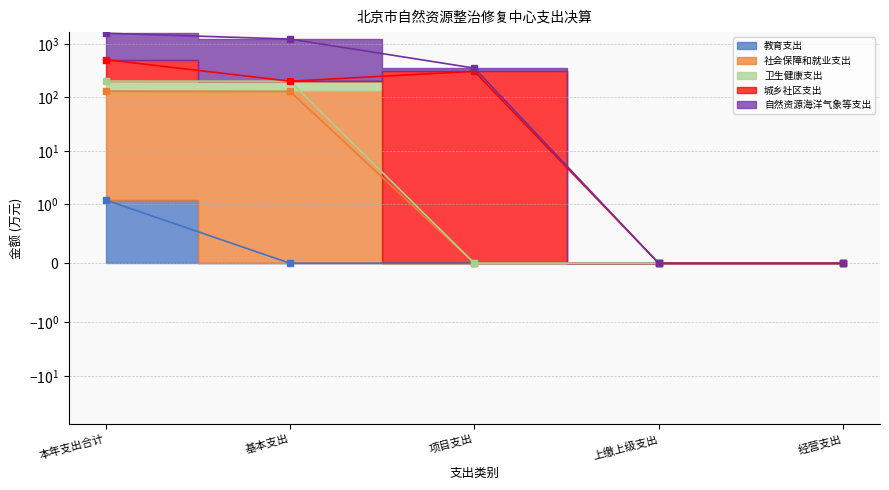

True or false: 卫生健康支出 and 社会保障和就业支出 intersect in this chart.

False